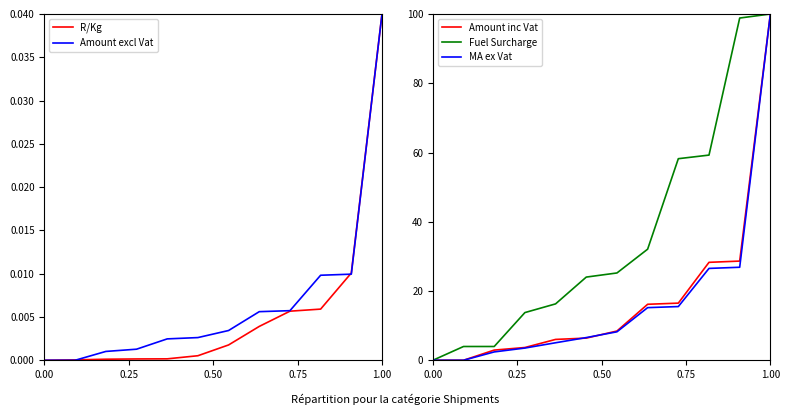

True or false: Amount excl Vat and MA ex Vat cross at least once.

False